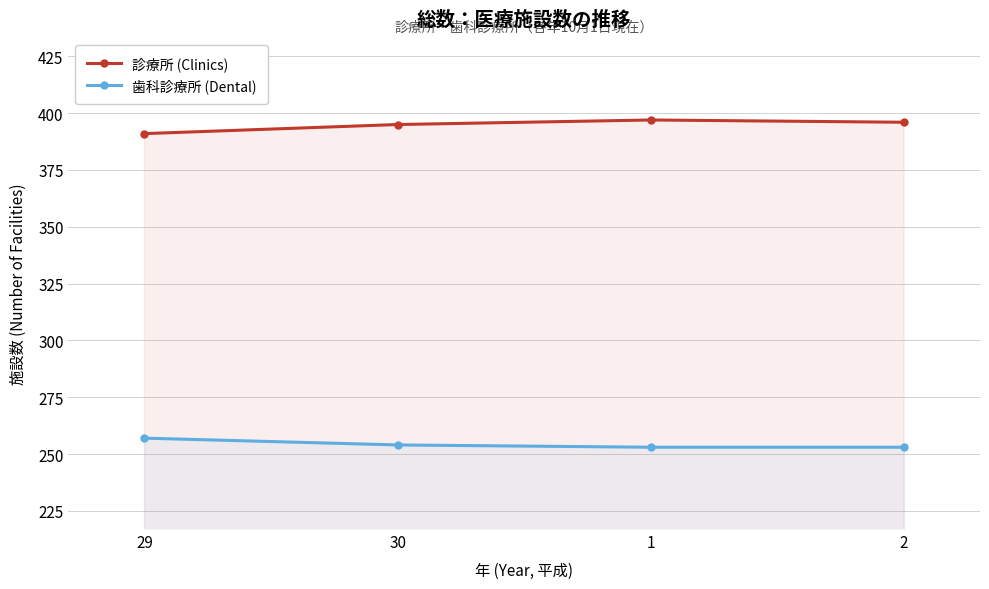

What is the total value across all series at 29?

648